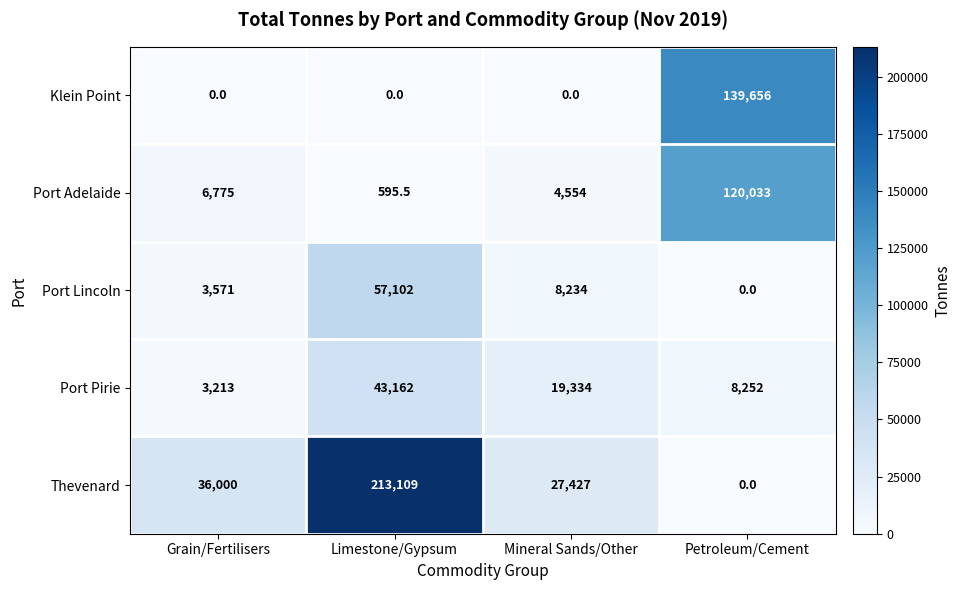

What is the difference between the maximum and minimum values in the Port Pirie series?

39949.0